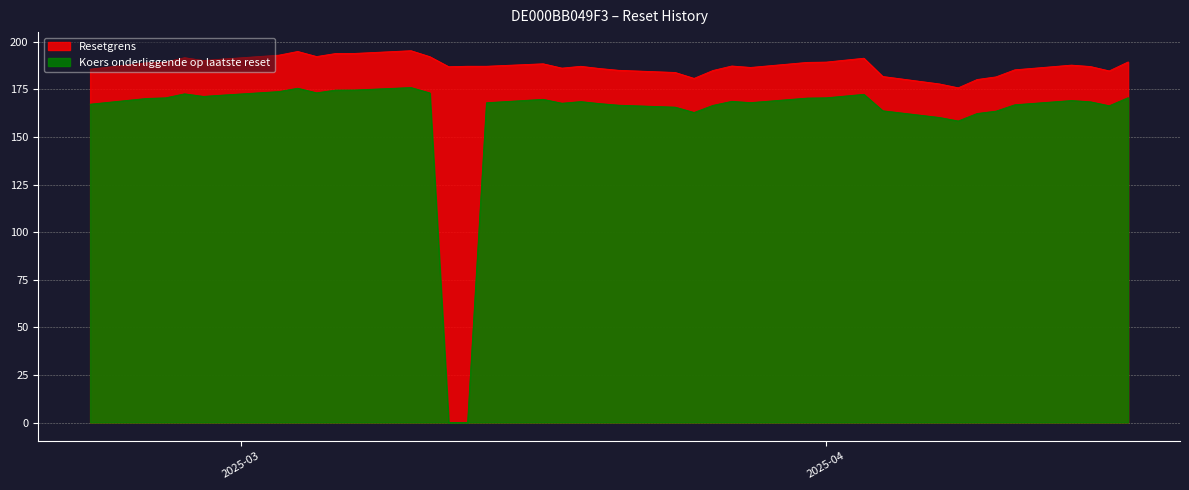

Which category has the highest value across all series?

2025-03-10